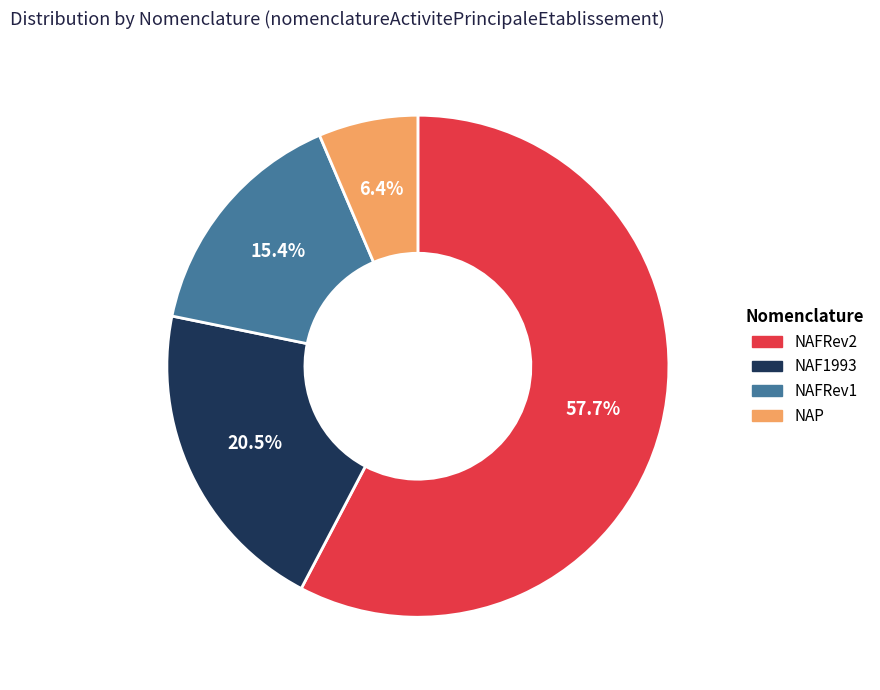

Which slice represents more than half of the pie?

NAFRev2